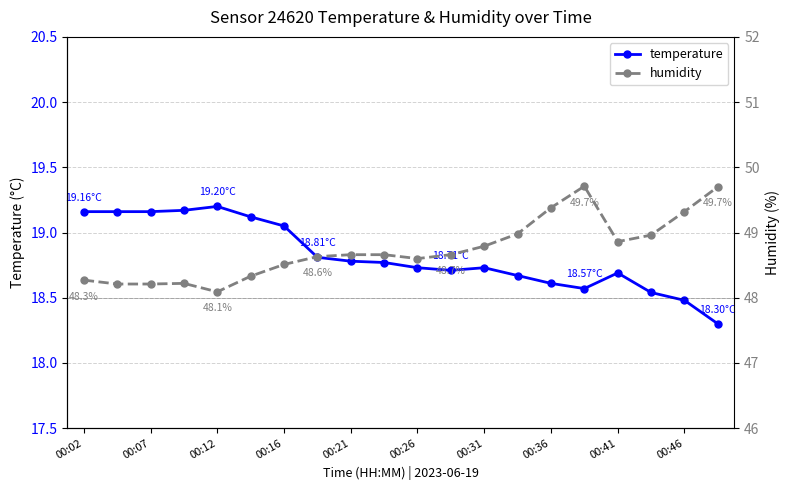

Between 00:21 and 13, which series saw the biggest shift?

humidity